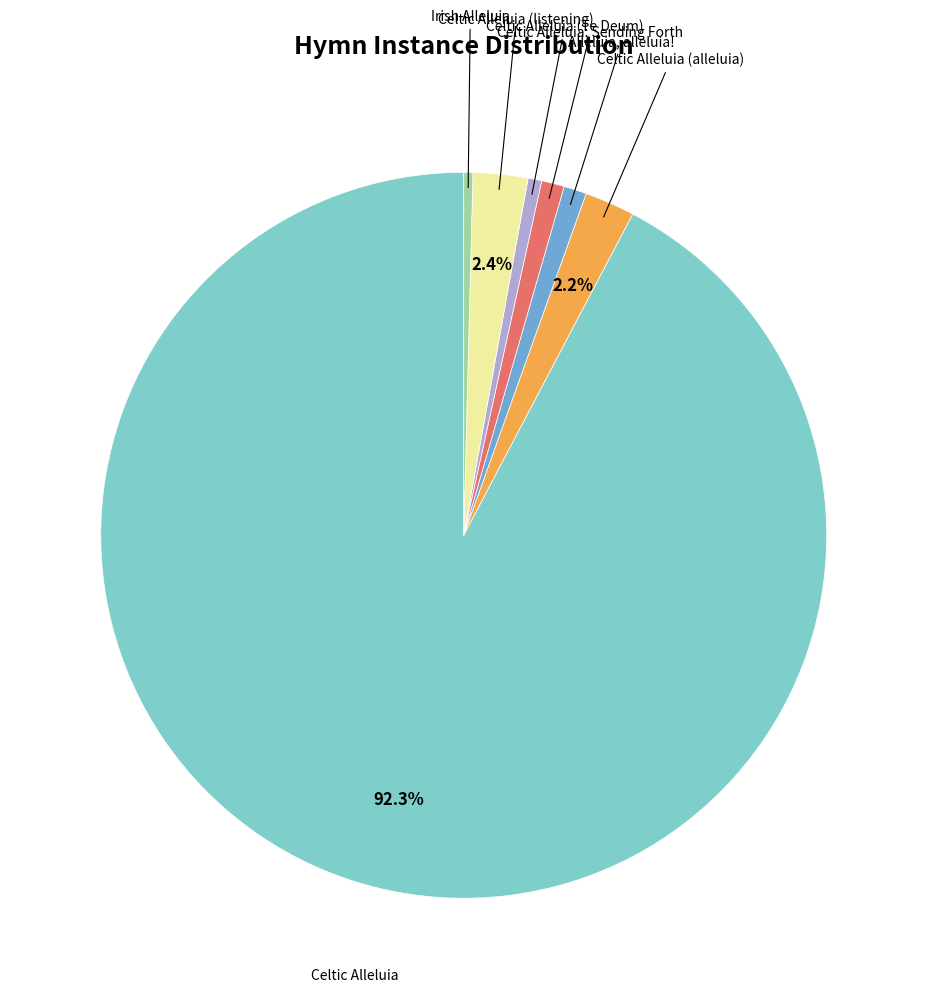

To the nearest percent, what is the difference between the largest and smallest slice percentages?

92%